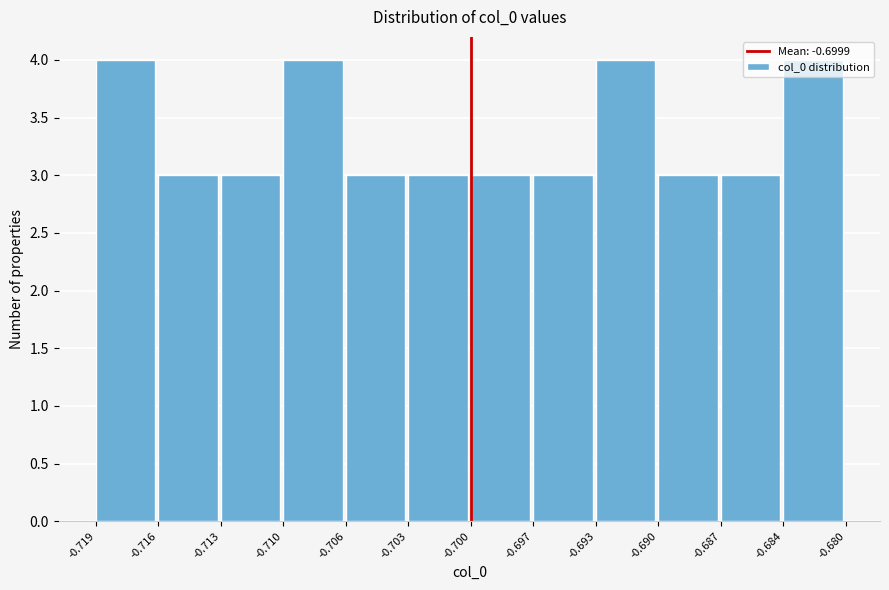

What is the height of the bar covering -0.687 to -0.684 on the x-axis? The values are not printed on the chart, so give them approximately, as read against the axis.

3